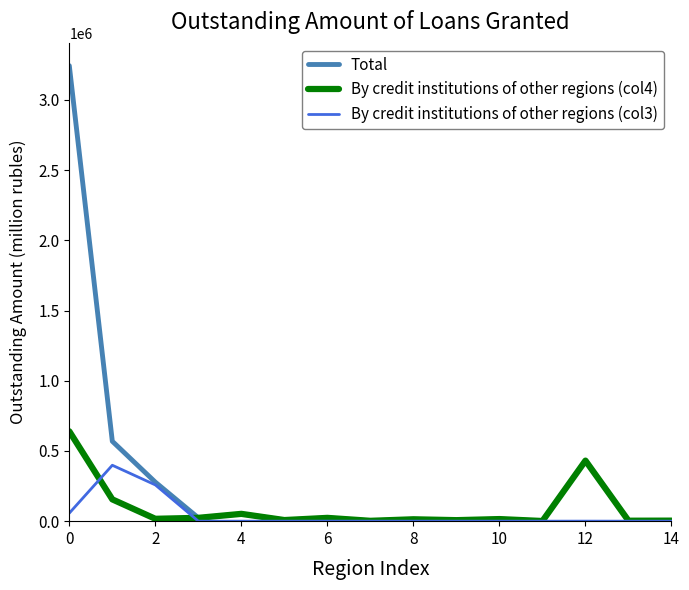

What are all the series names shown in the legend?

Total, By credit institutions of other regions (col4), By credit institutions of other regions (col3)